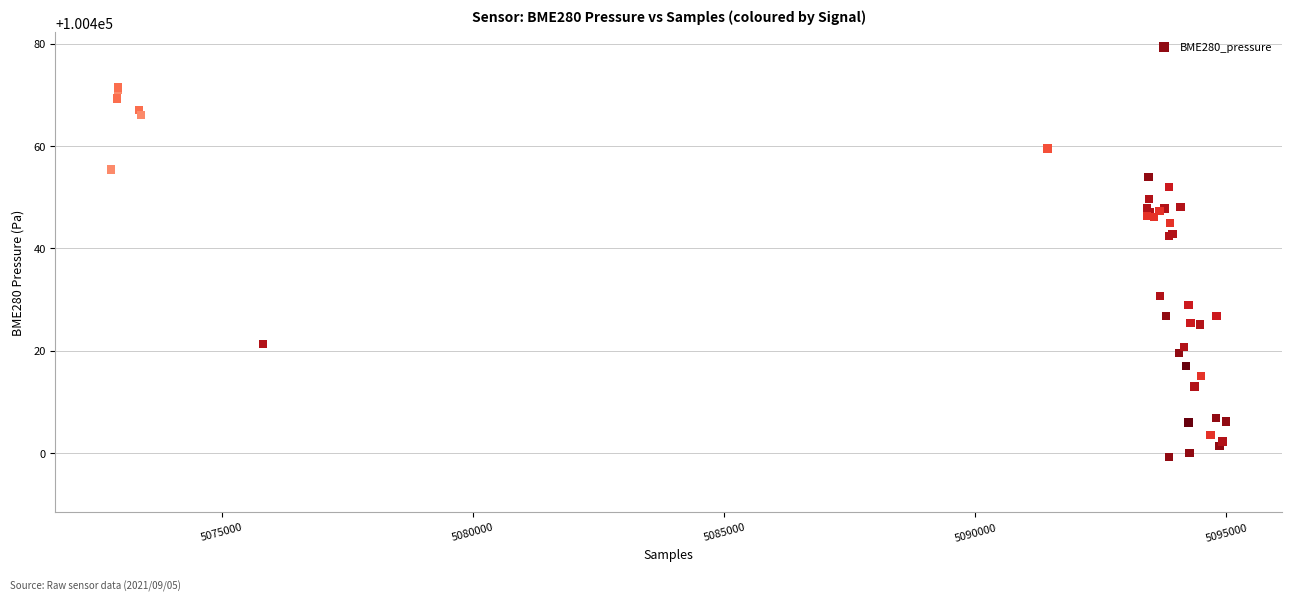

What Y value in the scatter plot is closest to 100435?

100430.7